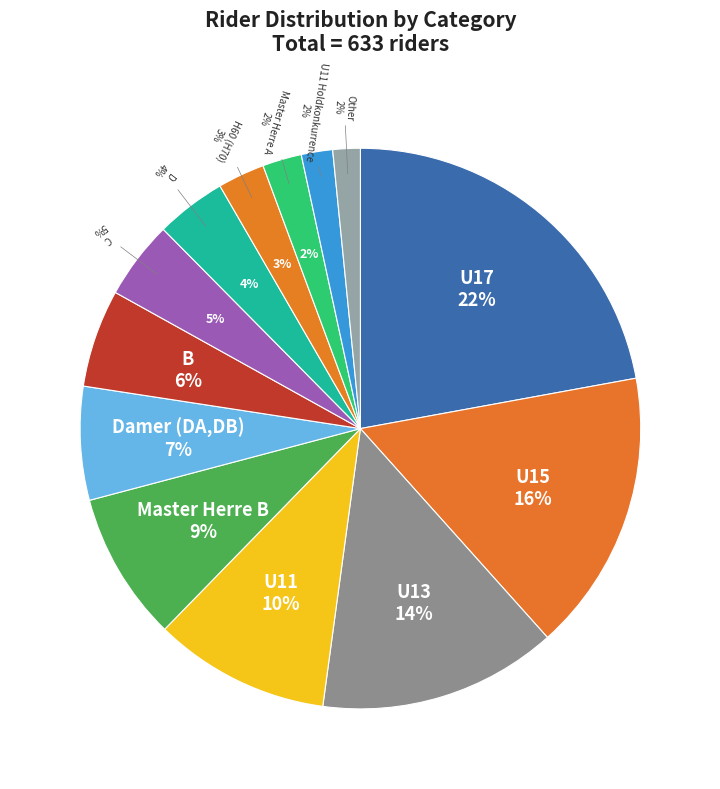

Is it true that U11 is 1% of the pie?

False